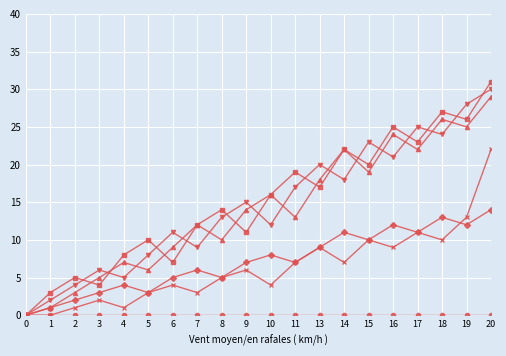

Which label corresponds to the largest value in the chart?

20